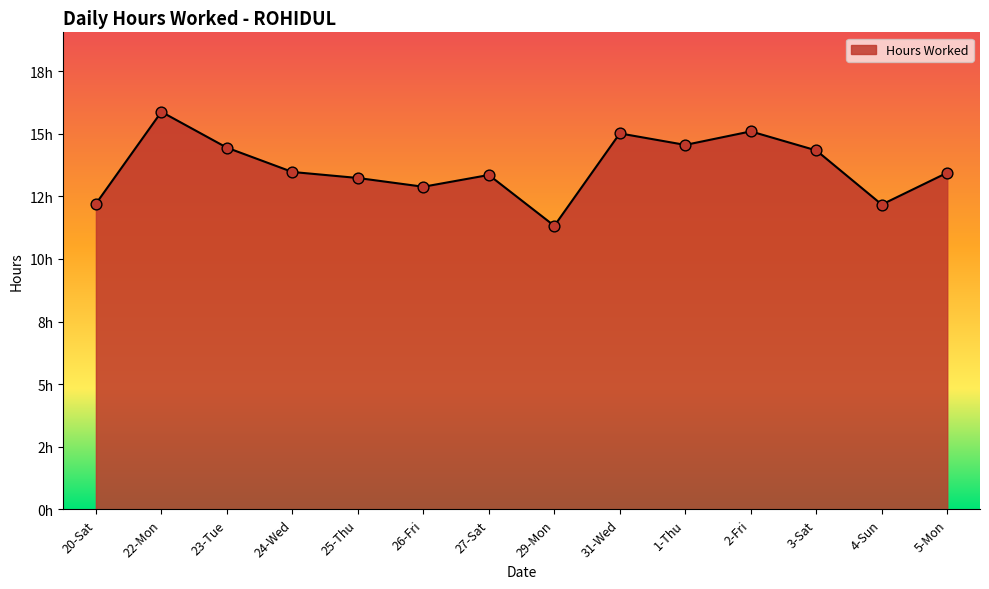

Which has a higher value, 25-Thu or 31-Wed?

31-Wed